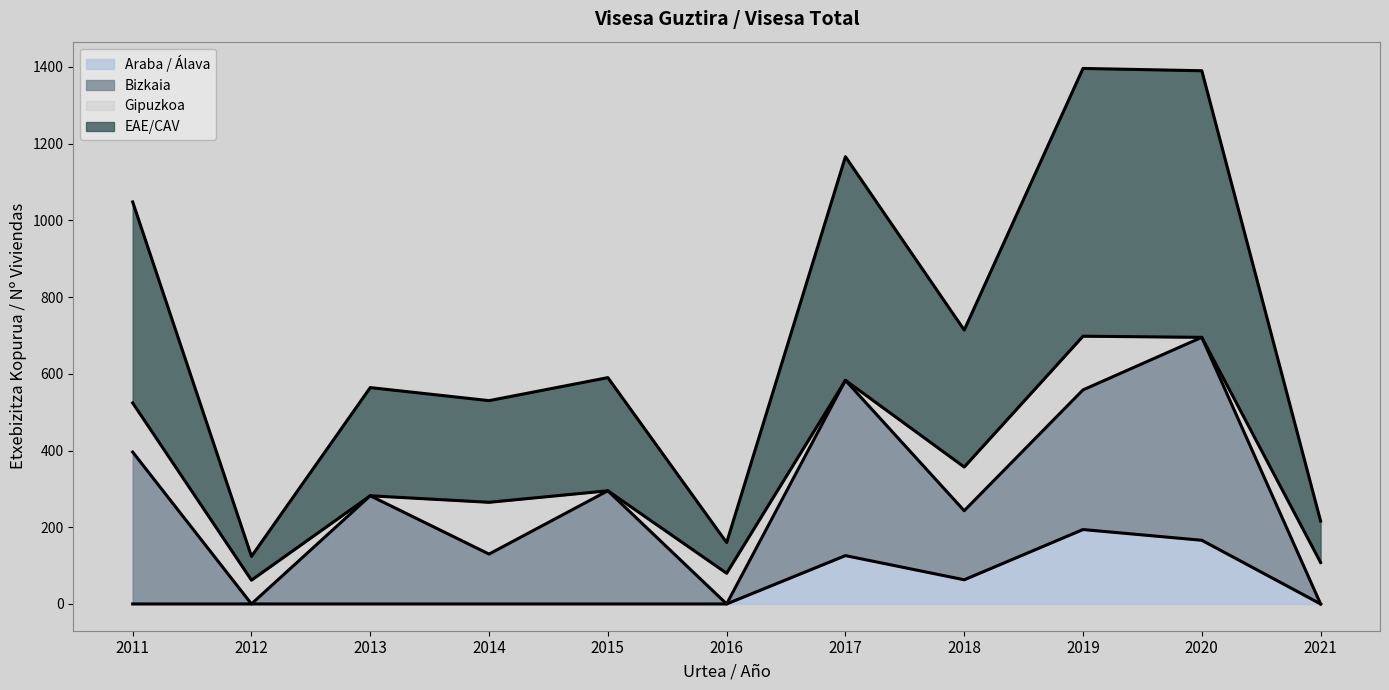

At how many categories does at least one series exceed 444?

4